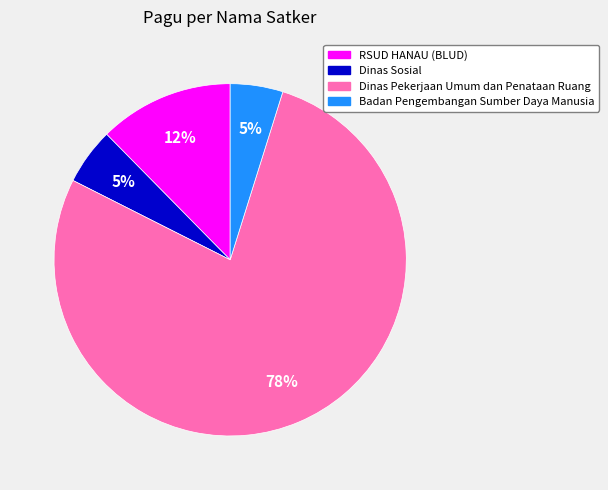

To the nearest percent, what is the average slice percentage?

25%